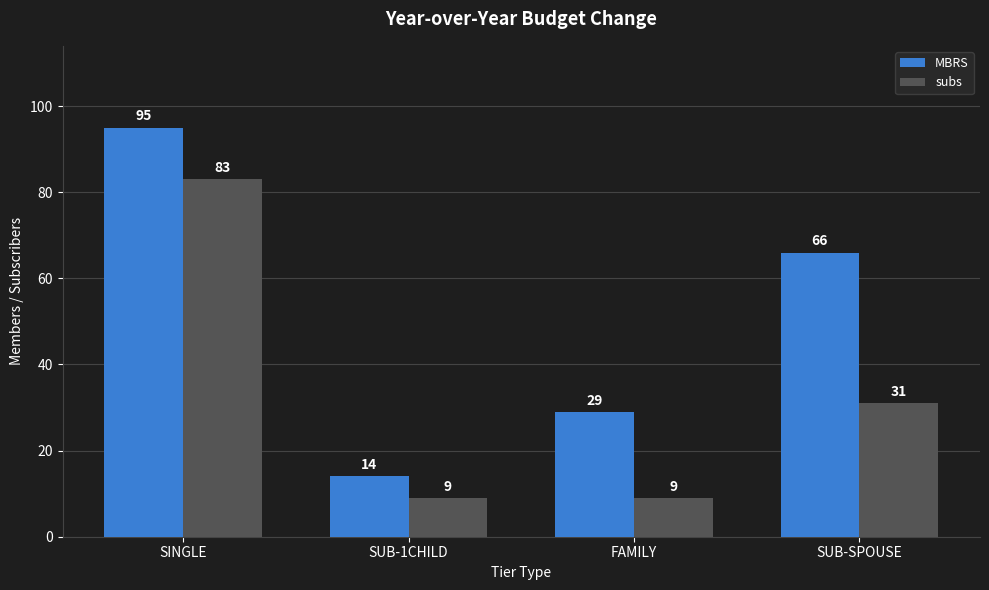

What are all the series names shown in the legend?

MBRS, subs